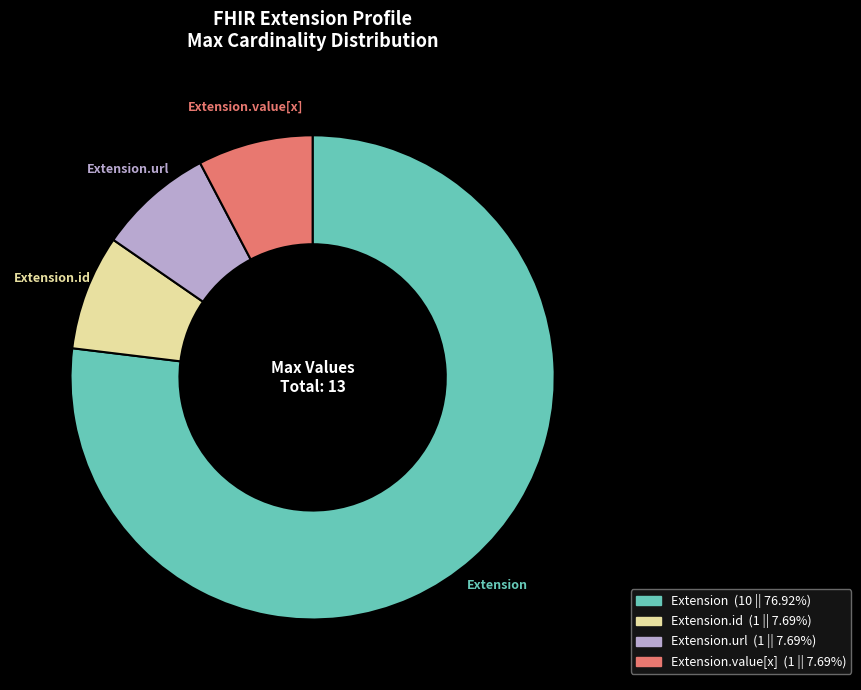

Count the number of slices in the pie.

4